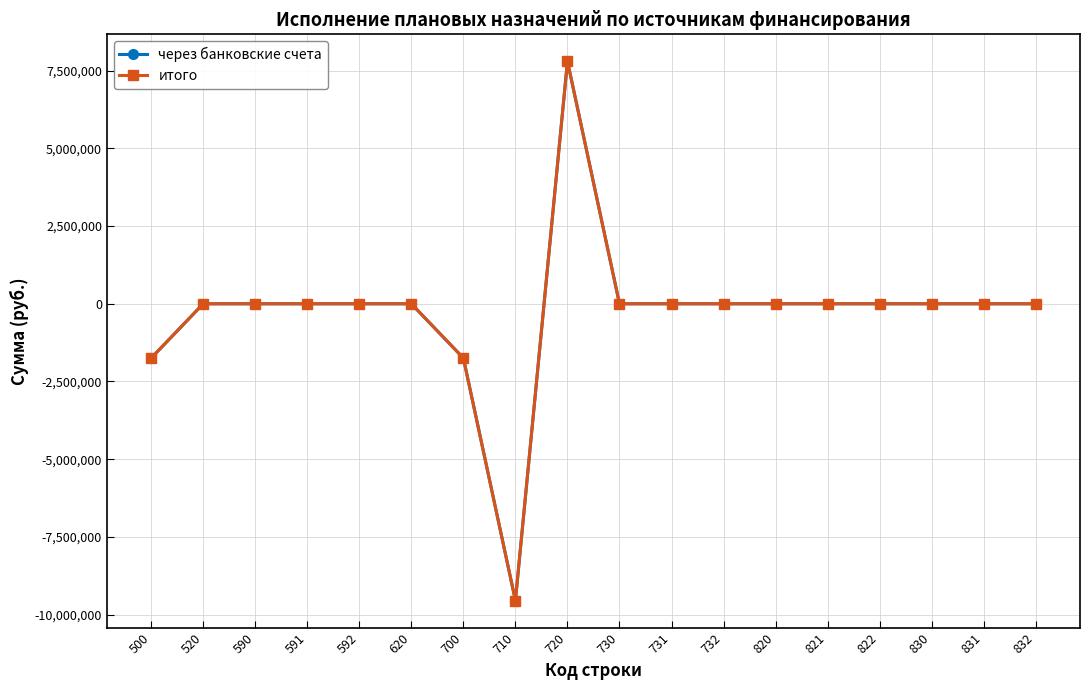

Rank the series at 830 from highest to lowest value.

через банковские счета, итого